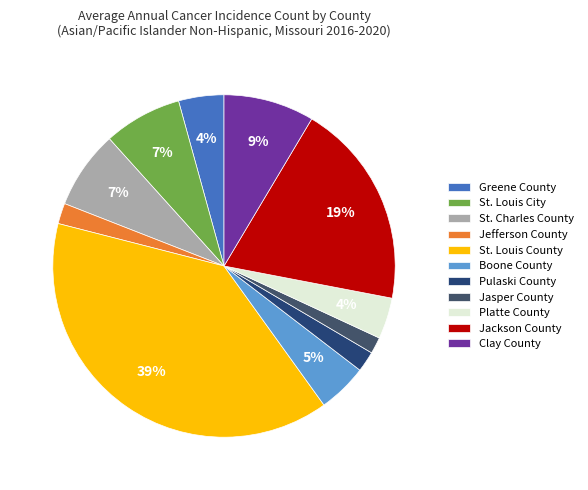

Is it true that Jackson County is 13% of the pie?

False